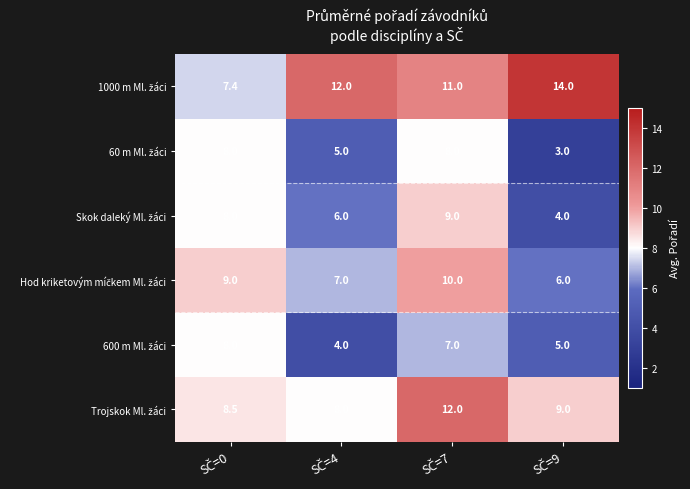

At which category is the sum across all series the highest?

SČ=7